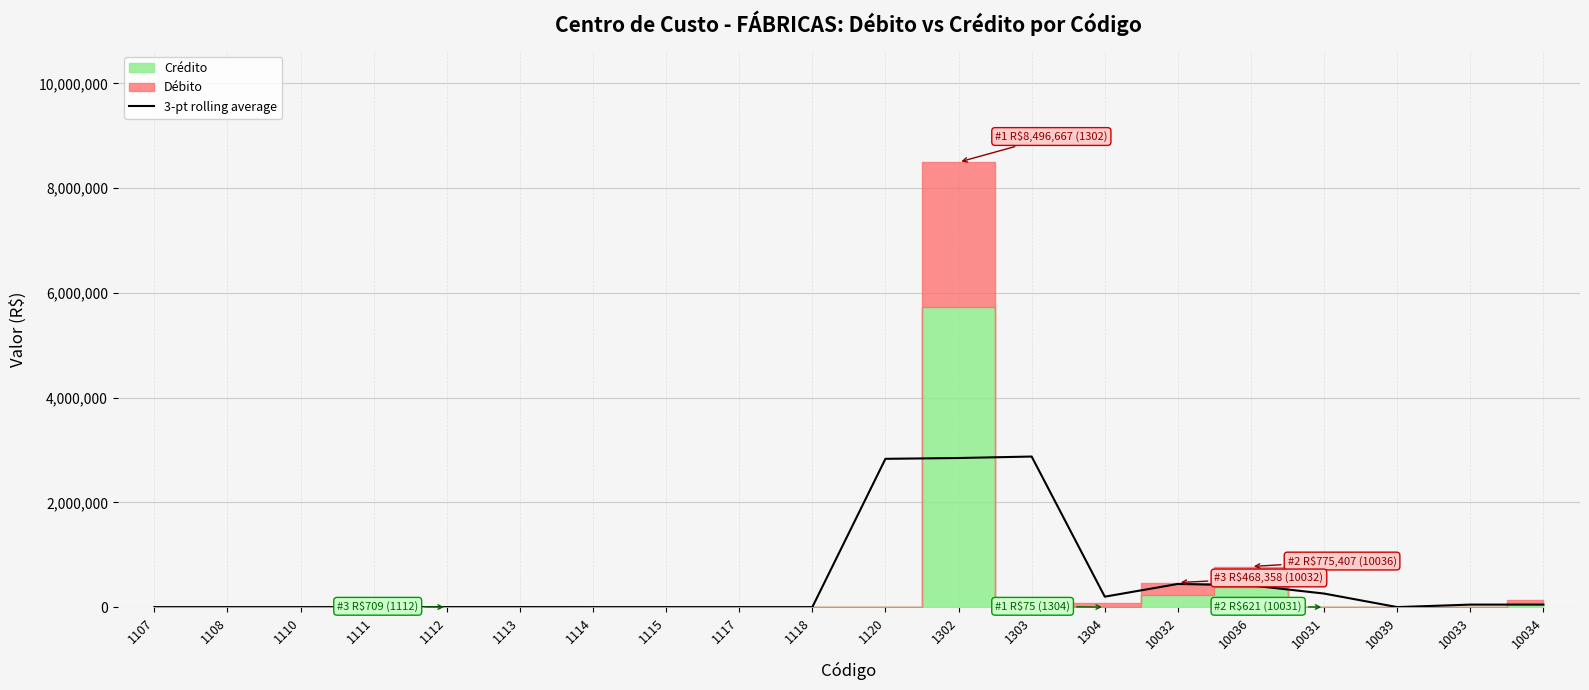

Approximately how many times larger is the value at 10031 compared to 1113?

547.9